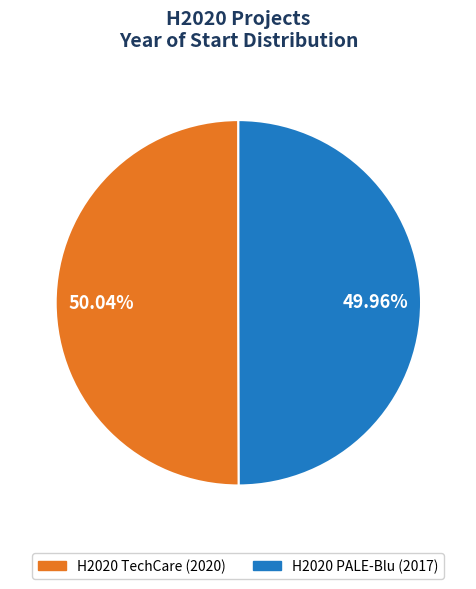

The H2020 PALE-Blu slice represents 63% of the pie. True or false?

False